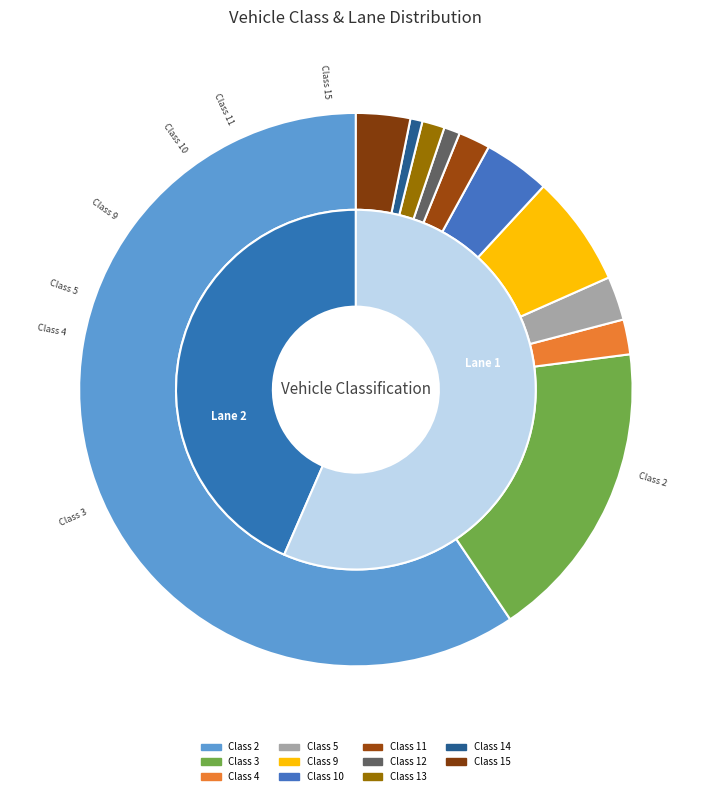

Do Class 5 and Class 10 together represent more than half of the pie?

No